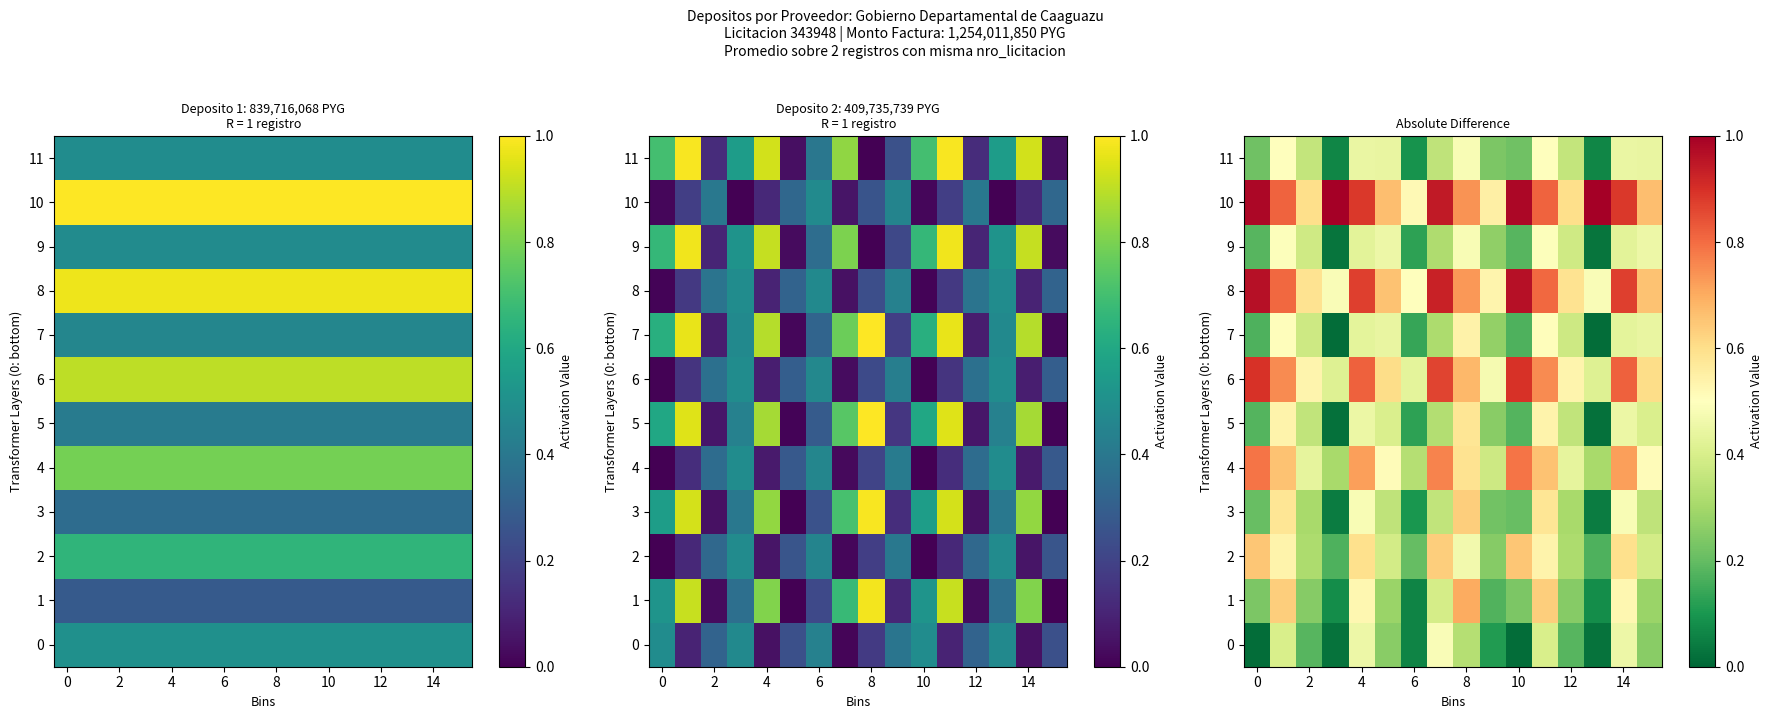

Which series has the widest spread of values?

1